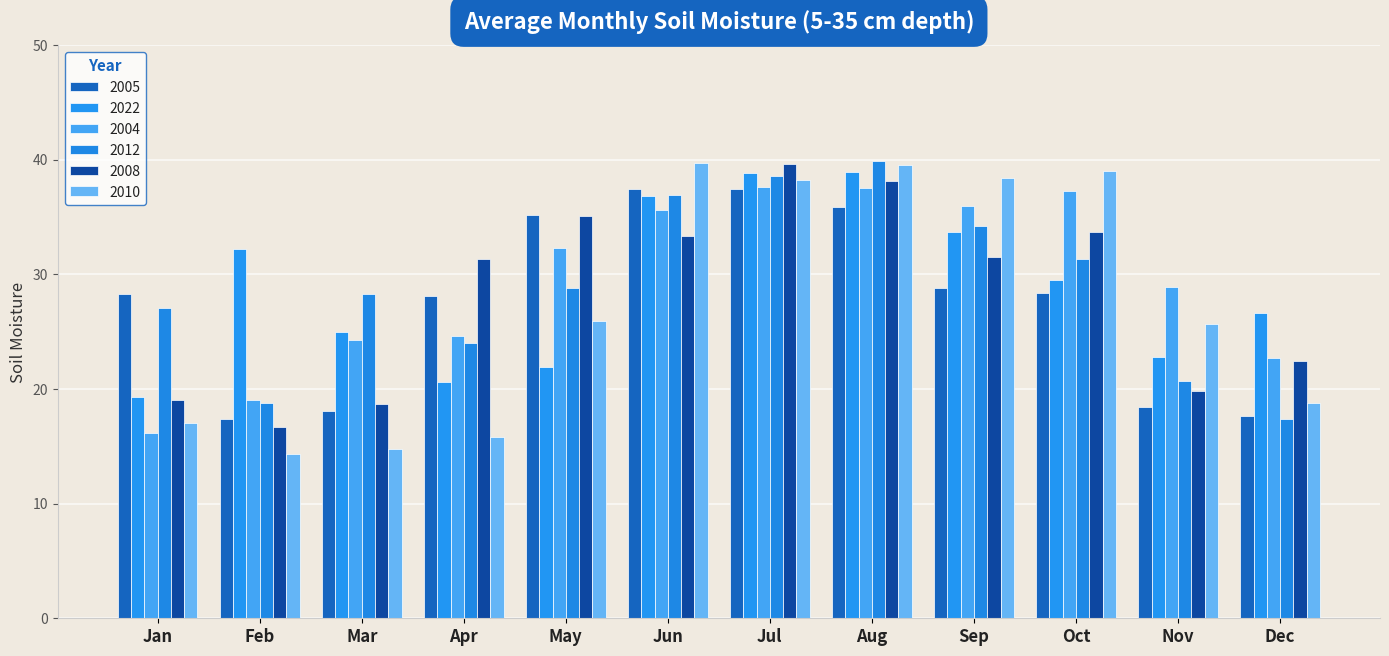

Which series has the widest spread of values?

2010